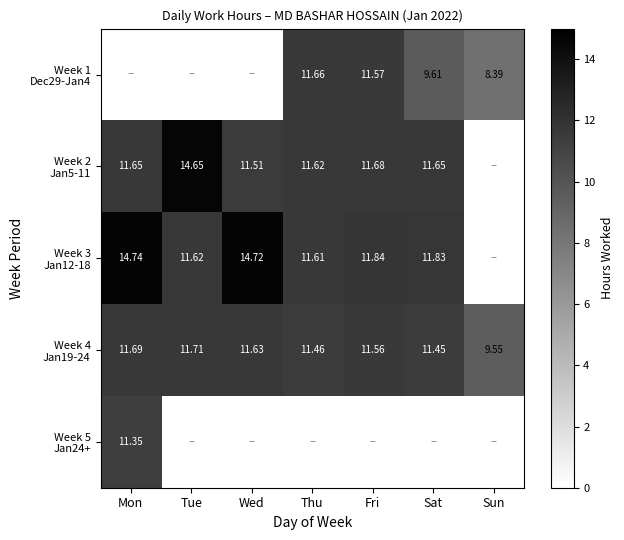

What value does the Week 2 Jan5-11 series have at Wed?

11.5